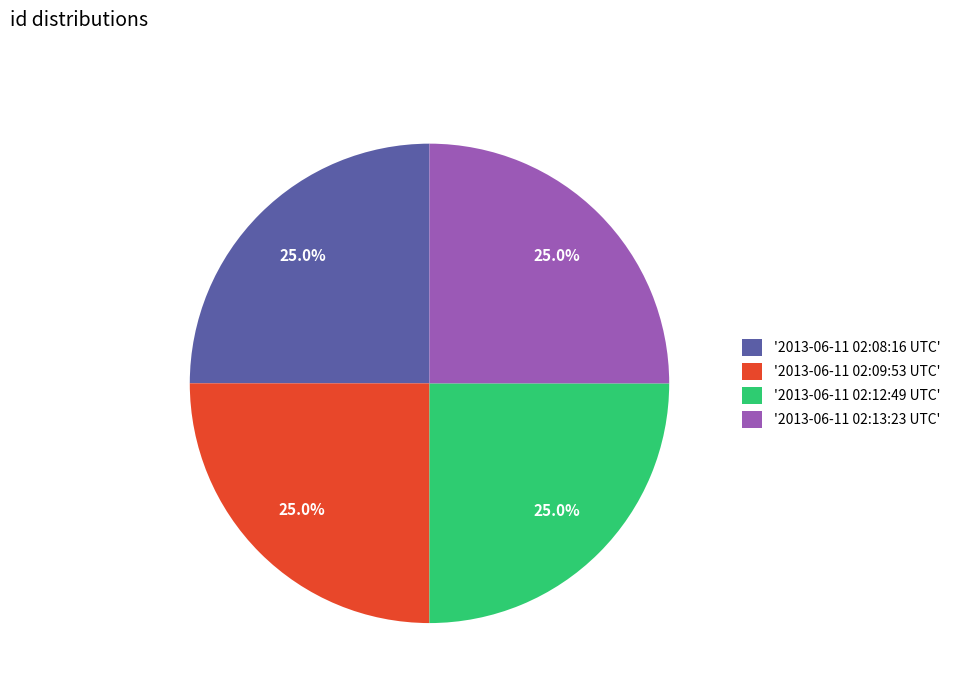

How many slices are in this pie chart?

4